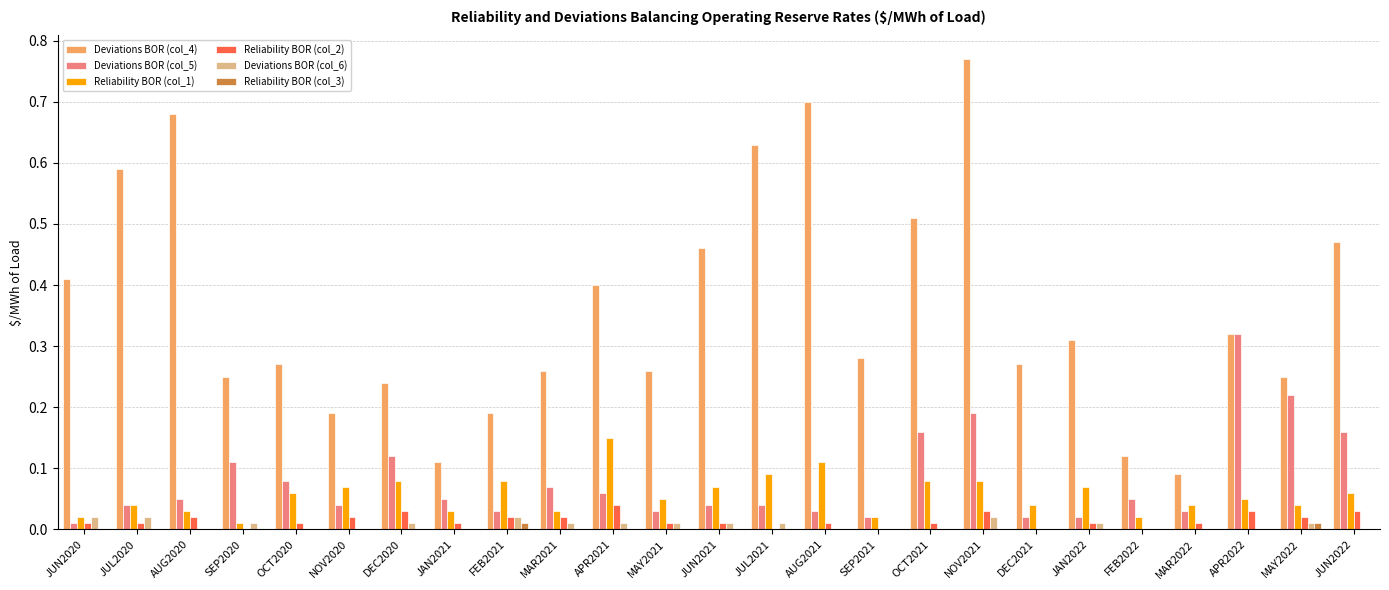

The value of Deviations BOR (col_5) at OCT2020 is 0.0. True or false?

False